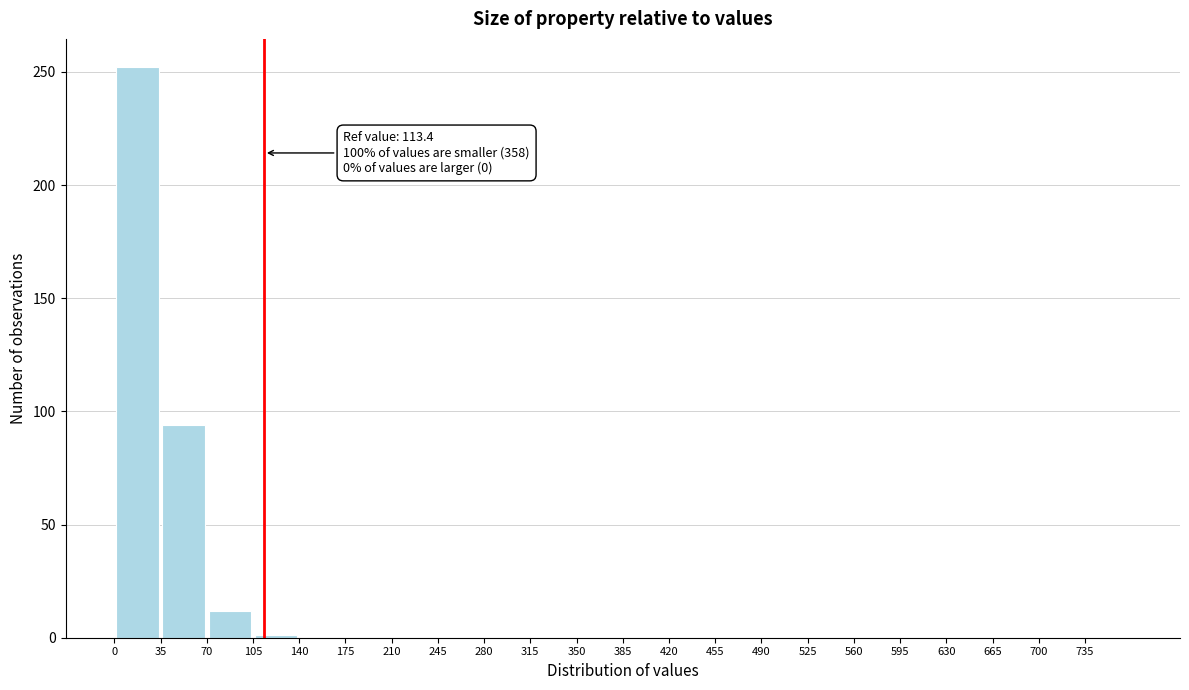

Which range on the x-axis has the tallest bar?

0 to 35